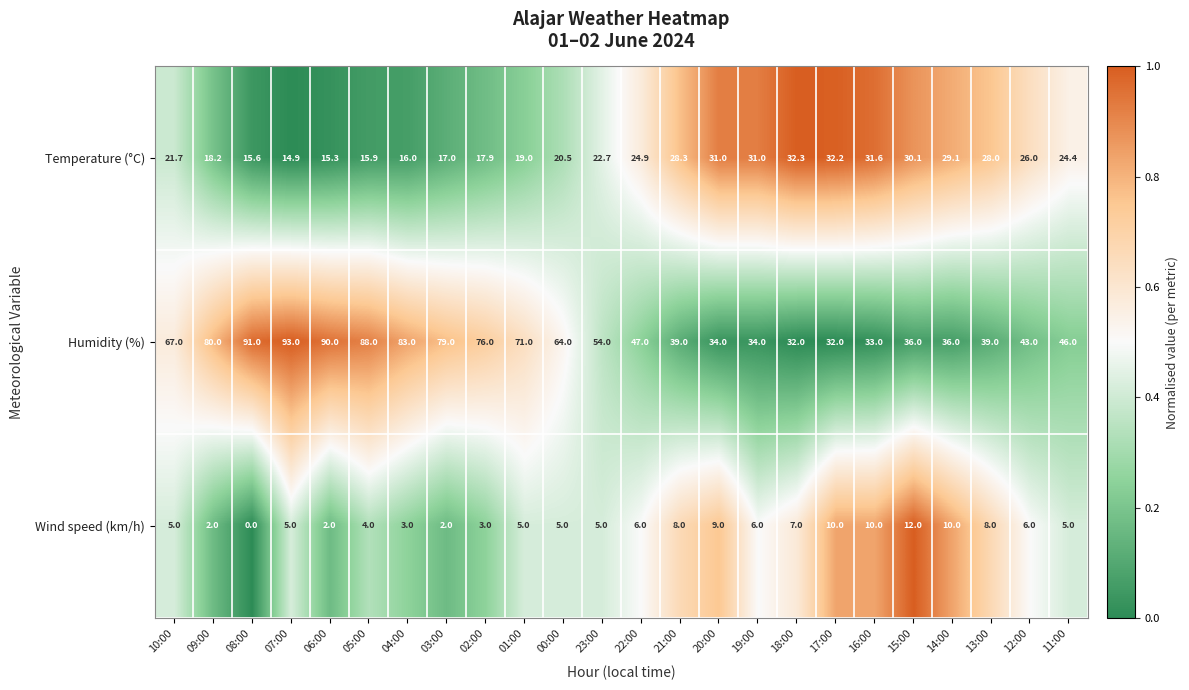

Where is Temperature (°C) nearest to the value 23?

23:00